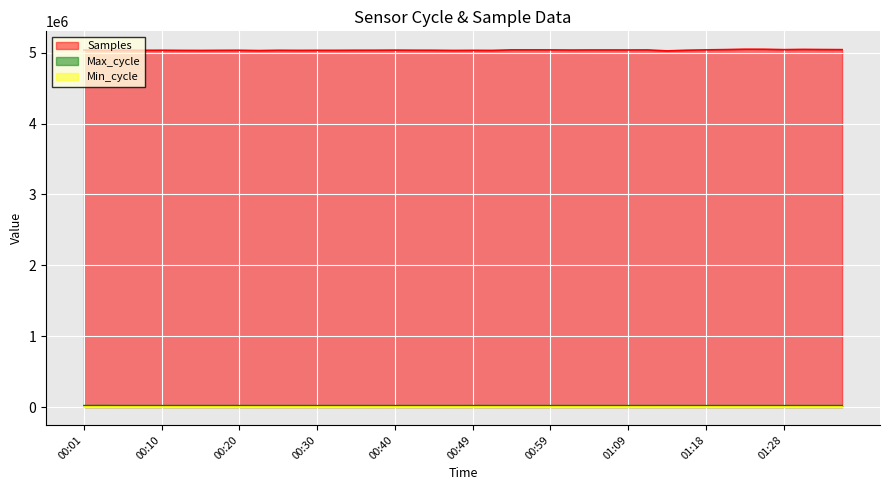

At which label does Samples first exceed 5034709?

00:01